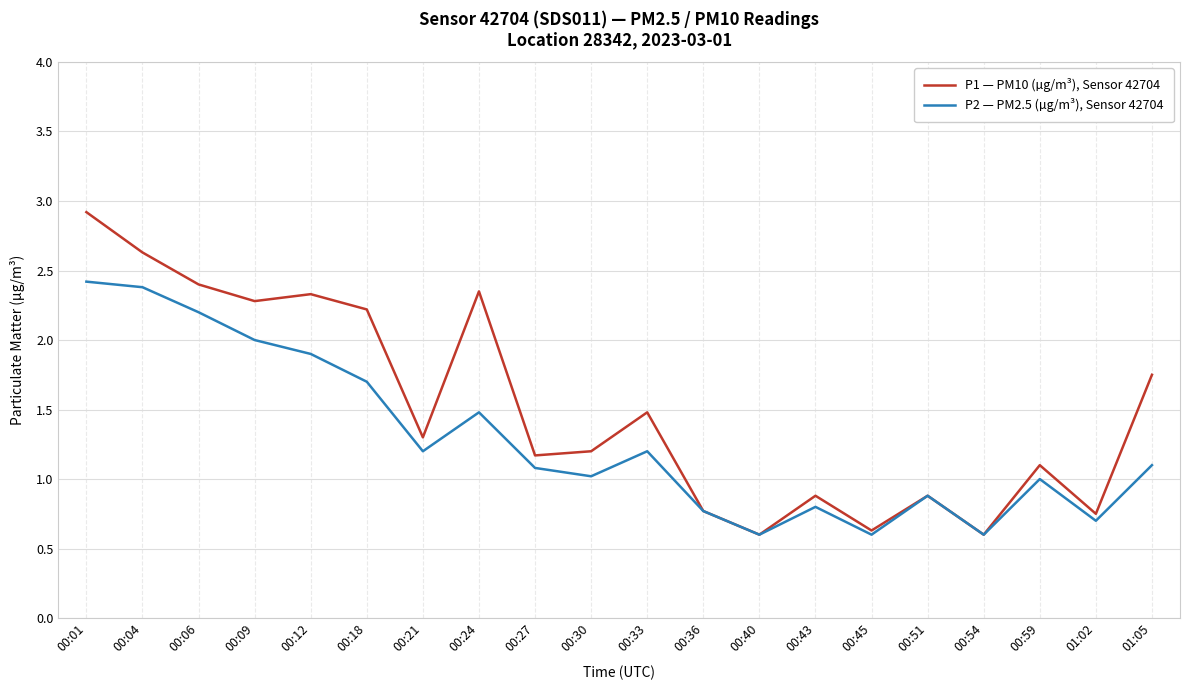

True or false: P2 — PM2.5 (µg/m³), Sensor 42704 has more than 1 interior local peaks.

True